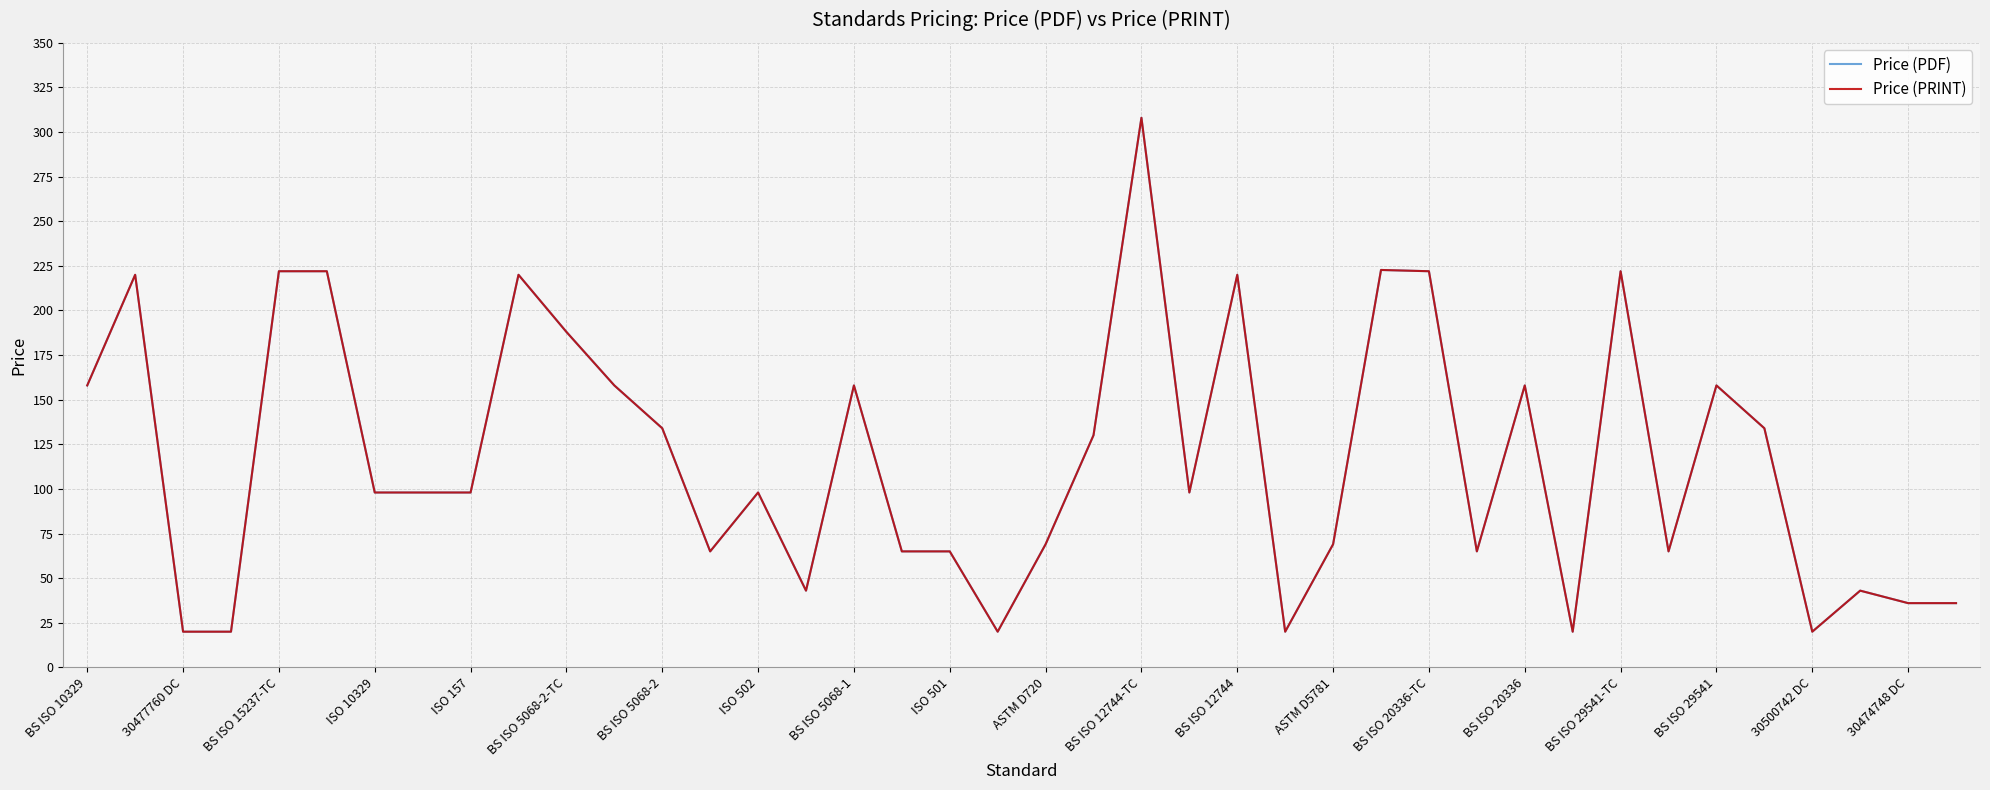

True or false: Price (PDF) has more than 0 points higher than both neighbors.

True